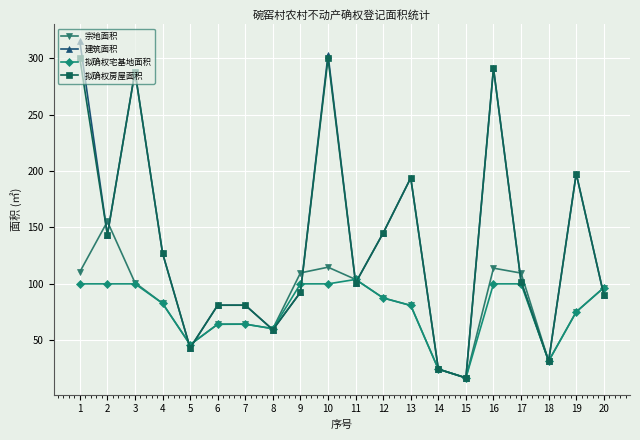

What is the greatest value displayed?

315.2